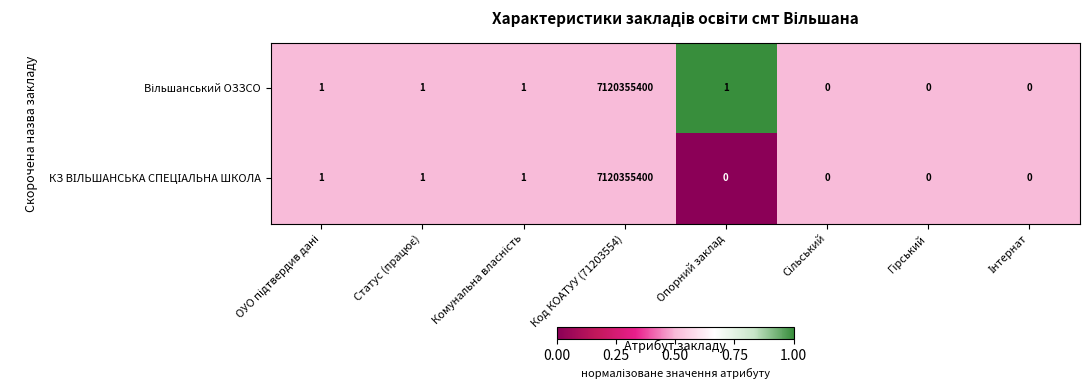

At which category is the sum across all series the highest?

Код КОАТУУ (71203554)